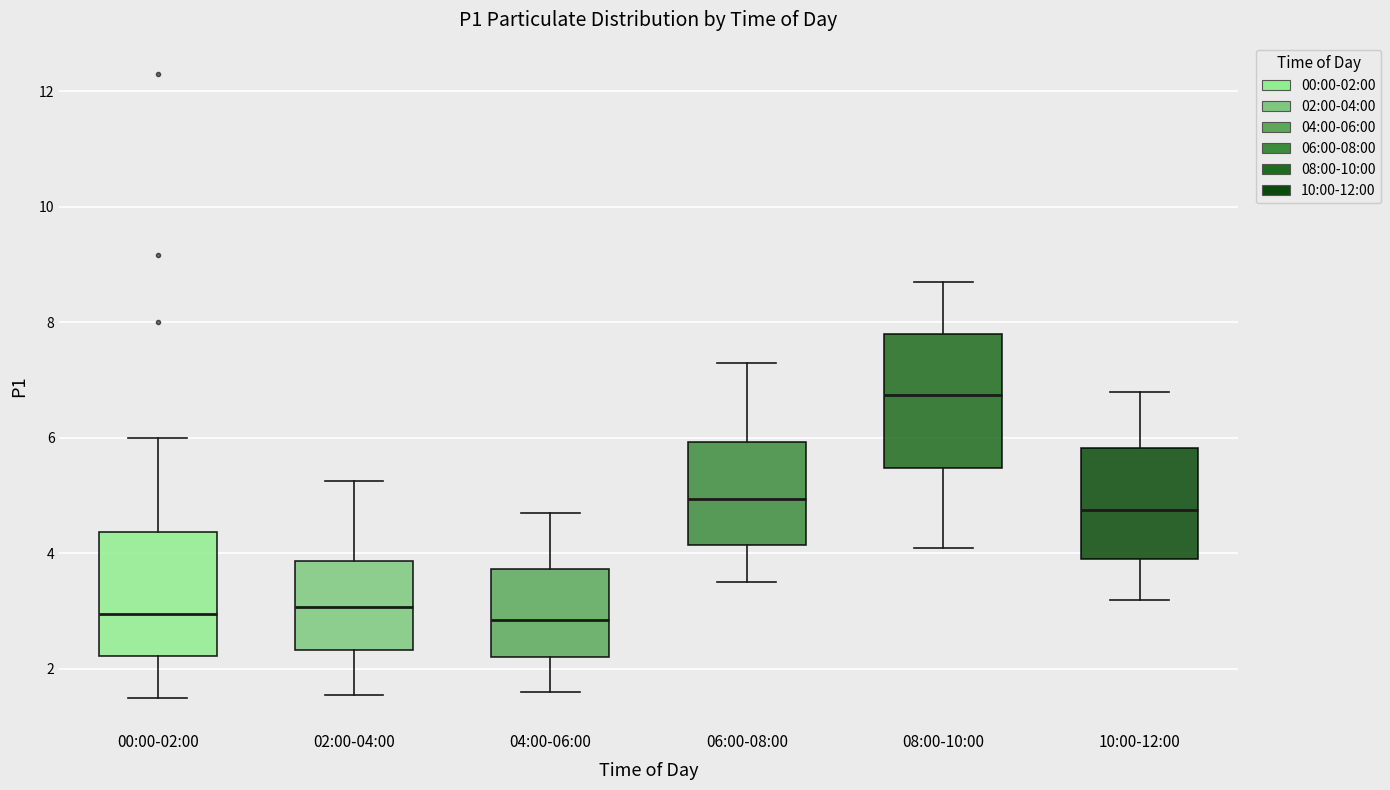

Reading left to right, read every box against the y-axis: the position of its median line, the range the box covers, and the ends of its whiskers. The values are not printed on the chart, so give them approximately, as read against the axis.

00:00-02:00: median 3.0, box 2.2 to 4.4, whiskers 1.6 to 6.0
02:00-04:00: median 3.0, box 2.4 to 3.8, whiskers 1.6 to 5.2
04:00-06:00: median 2.8, box 2.2 to 3.8, whiskers 1.6 to 4.8
06:00-08:00: median 5.0, box 4.2 to 6.0, whiskers 3.6 to 7.4
08:00-10:00: median 6.8, box 5.4 to 7.8, whiskers 4.2 to 8.8
10:00-12:00: median 4.8, box 4.0 to 5.8, whiskers 3.2 to 6.8